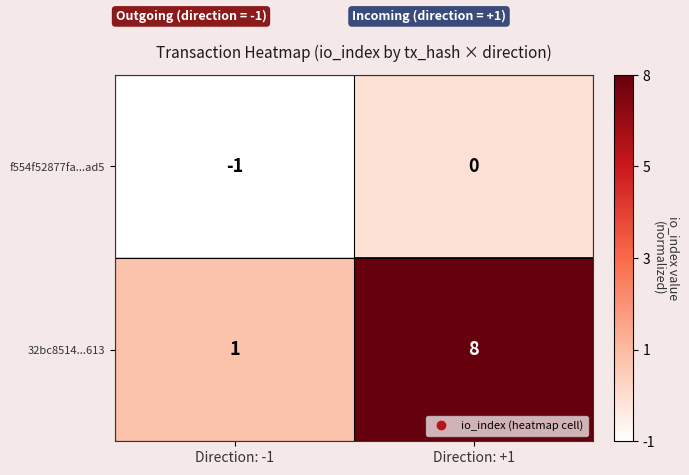

What is the difference between the maximum and minimum values in the 32bc8514...613 series?

7